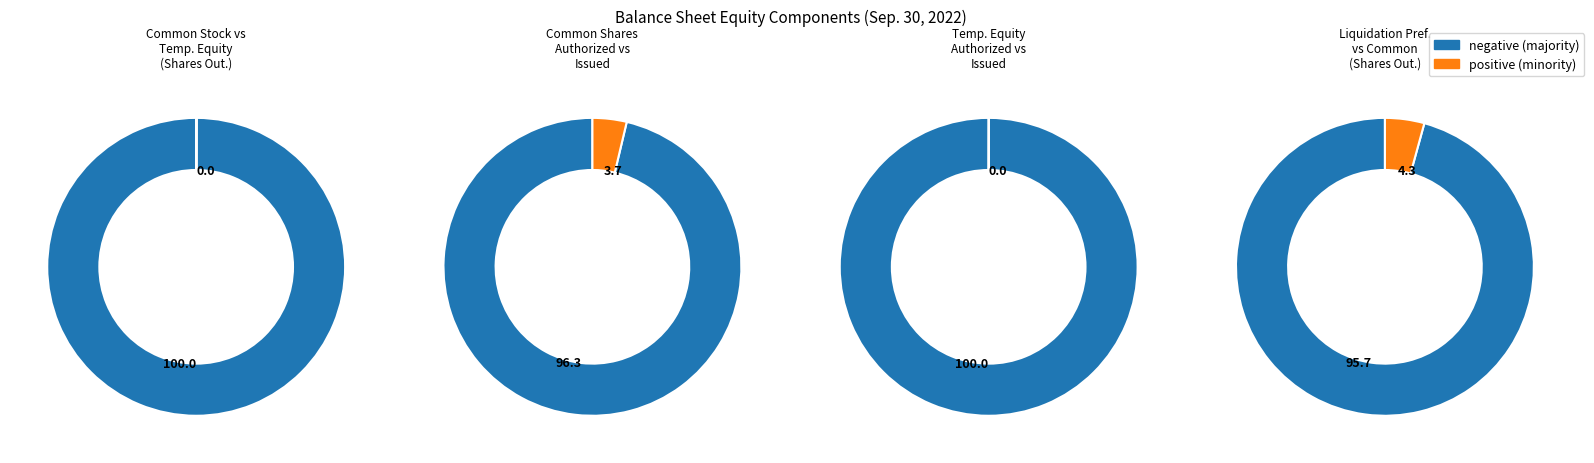

Between Common stock (Shares Outstanding) and Temporary Equity (Liquidation Preference), which is larger?

Common stock (Shares Outstanding)